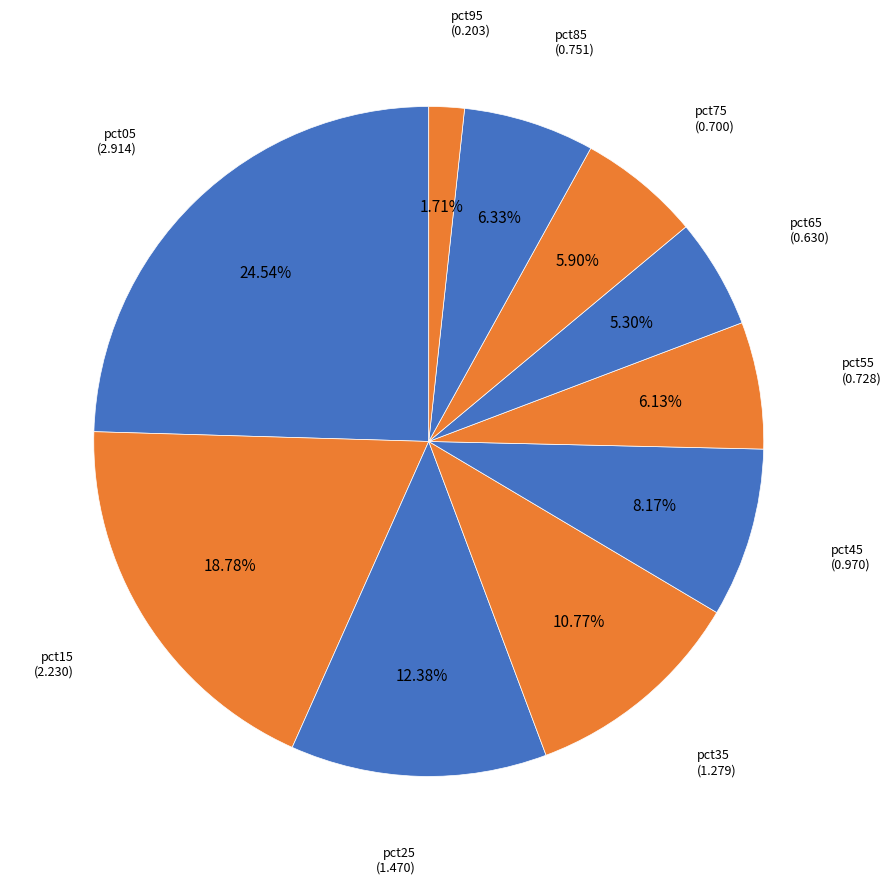

To the nearest percent, what portion does pct05 represent?

25%